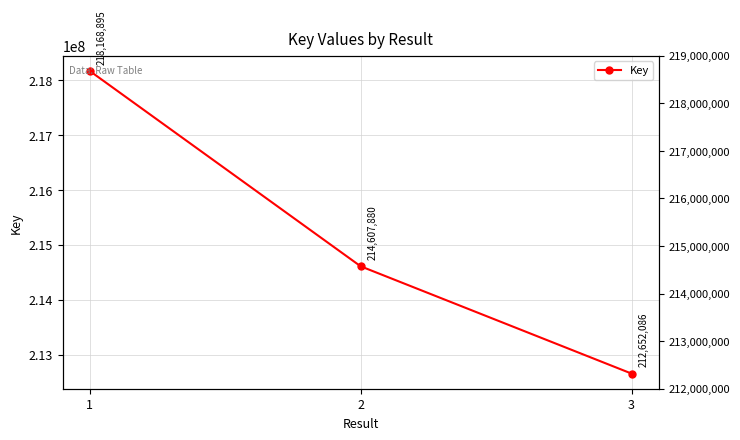

Reading left to right, what are all the values shown in this chart?

218168895	214607880	212652086